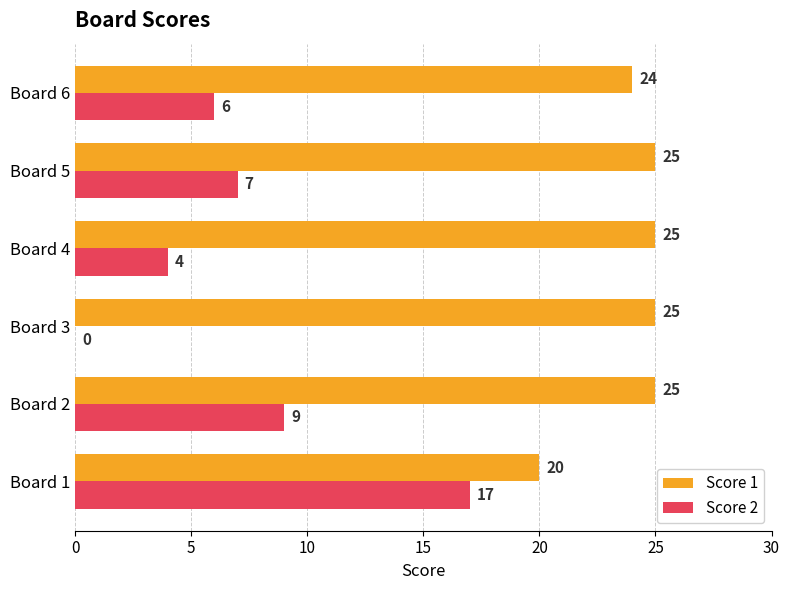

What are all the series names shown in the legend?

Score 1, Score 2